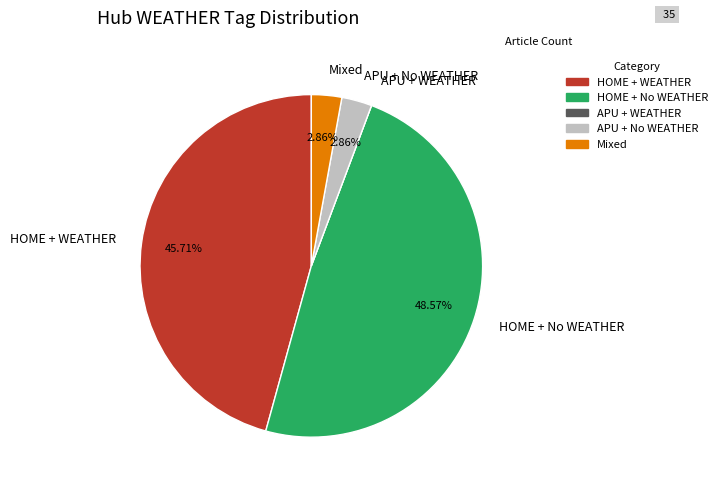

Which has a higher value, HOME + WEATHER or APU + No WEATHER?

HOME + WEATHER